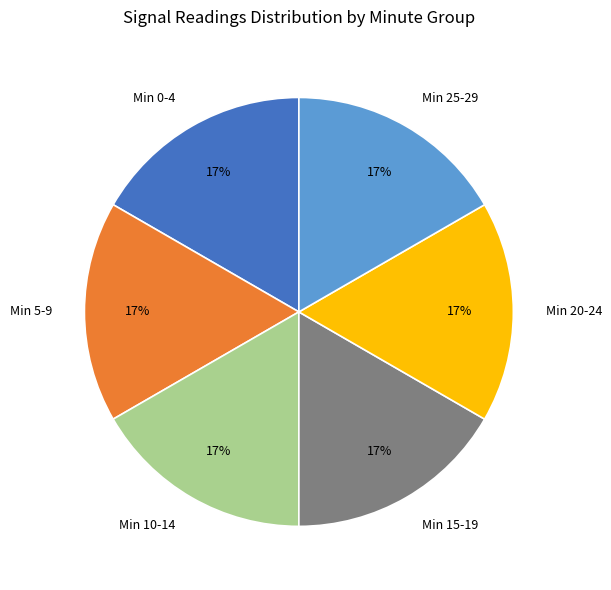

The Min 10-14 slice represents 11% of the pie. True or false?

False